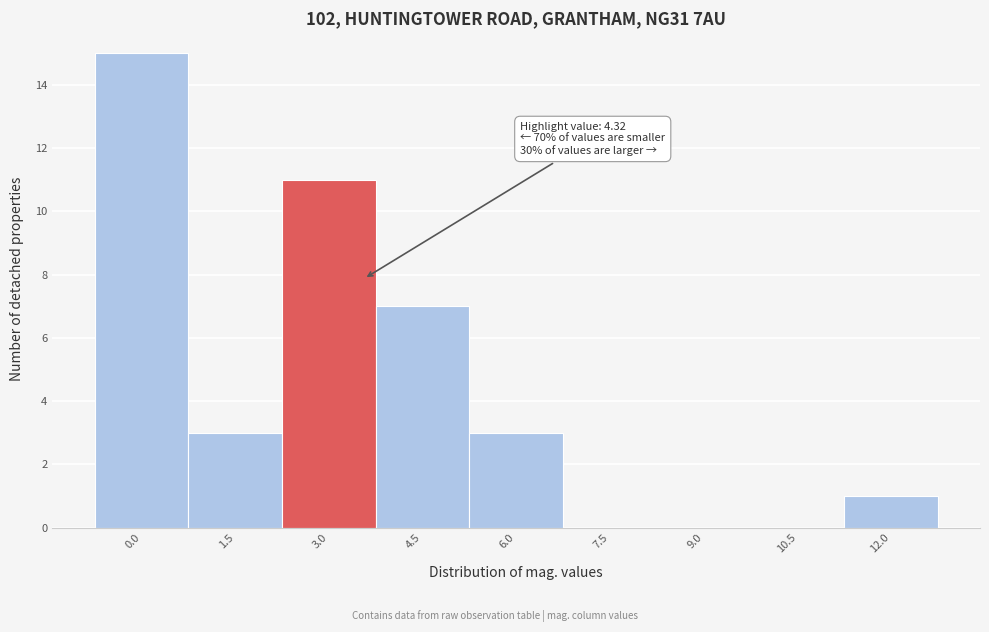

Reading left to right, list all the values displayed in this chart.

0.0=15	1.5=3	3.0=11	4.5=7	6.0=3	7.5=0	9.0=0	10.5=0	12.0=1